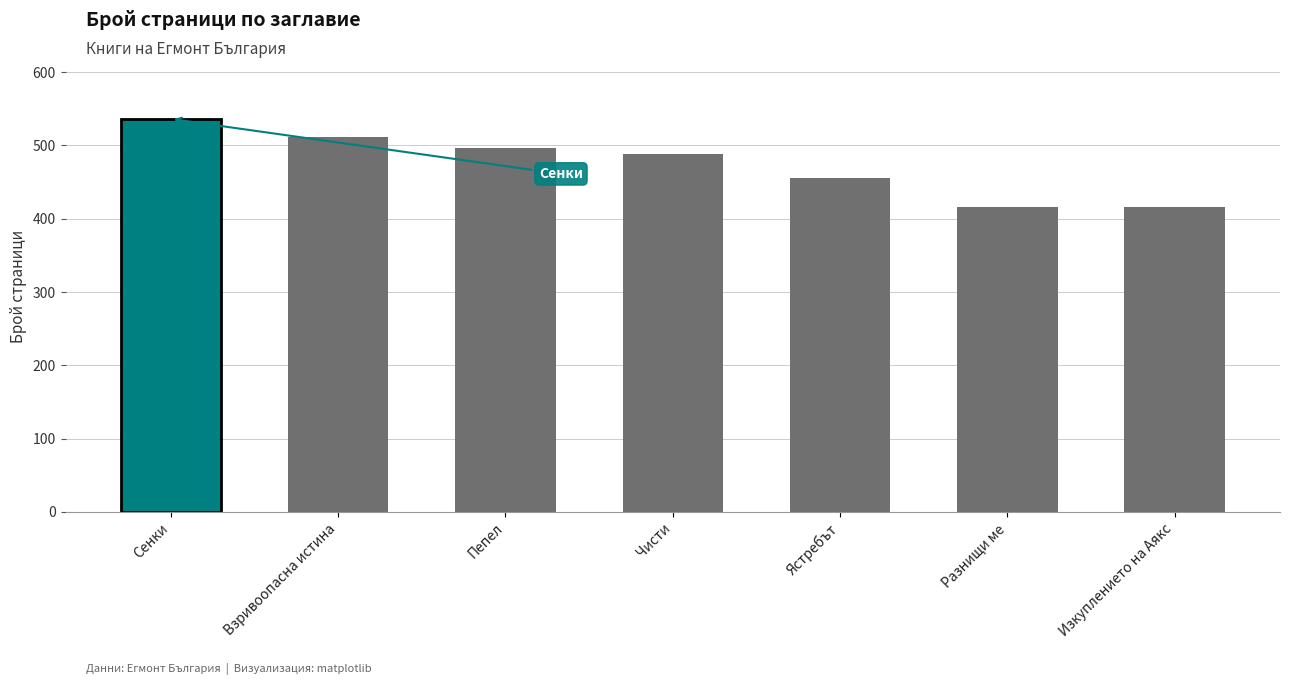

Count the number of data series in this chart.

1